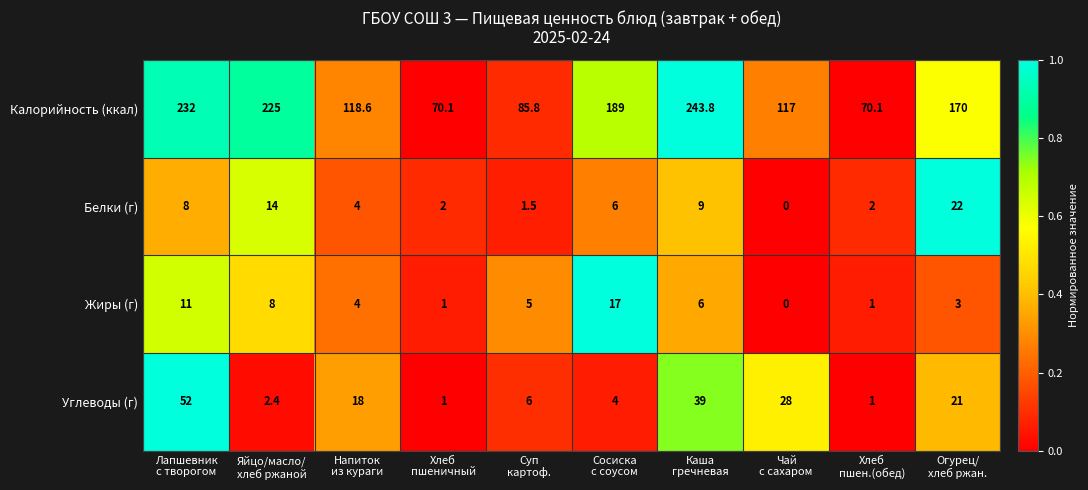

What is the lowest value of the Калорийность (ккал) series?

70.1